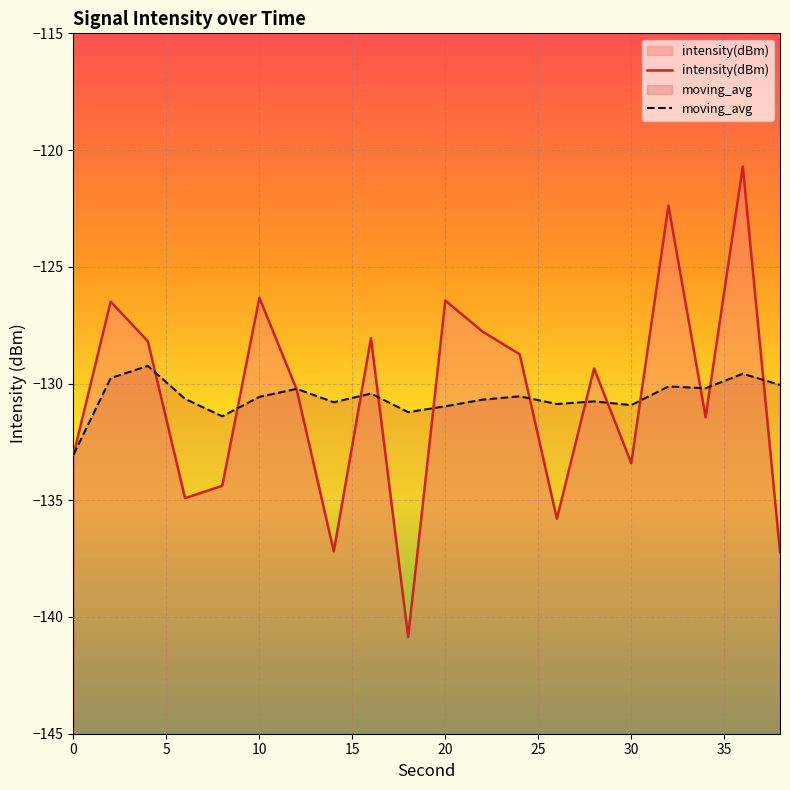

List the series in order of their peak value, highest first.

intensity(dBm), moving_avg